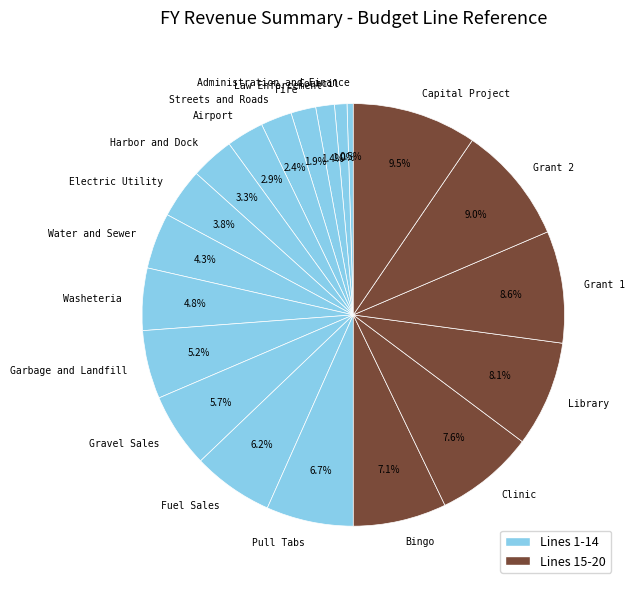

To the nearest percent, what is the difference between the largest and smallest slice percentages?

9%